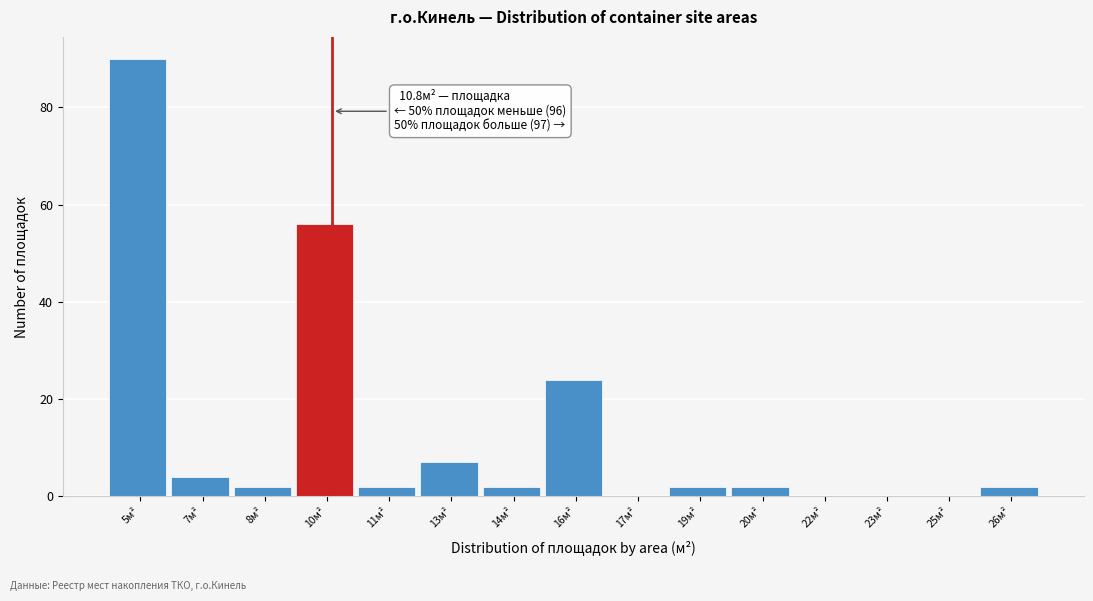

Reading left to right, list all the values displayed in this chart.

5м²=90	7м²=4	8м²=2	10м²=56	11м²=2	13м²=7	14м²=2	16м²=24	17м²=0	19м²=2	20м²=2	22м²=0	23м²=0	25м²=0	26м²=2